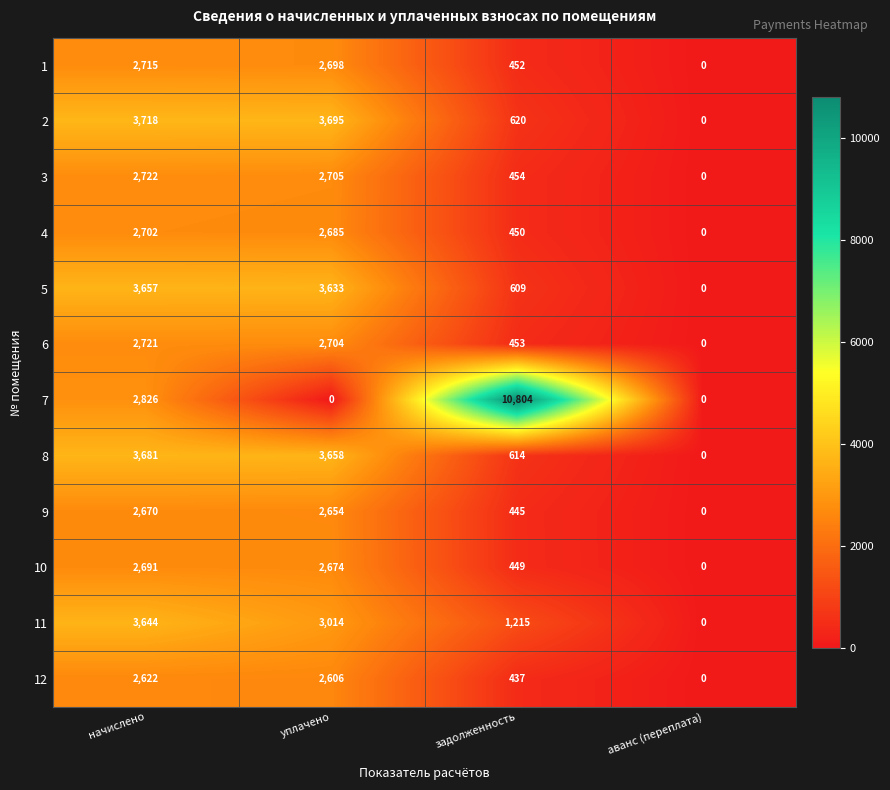

Which series changed the most between начислено and задолженность?

7